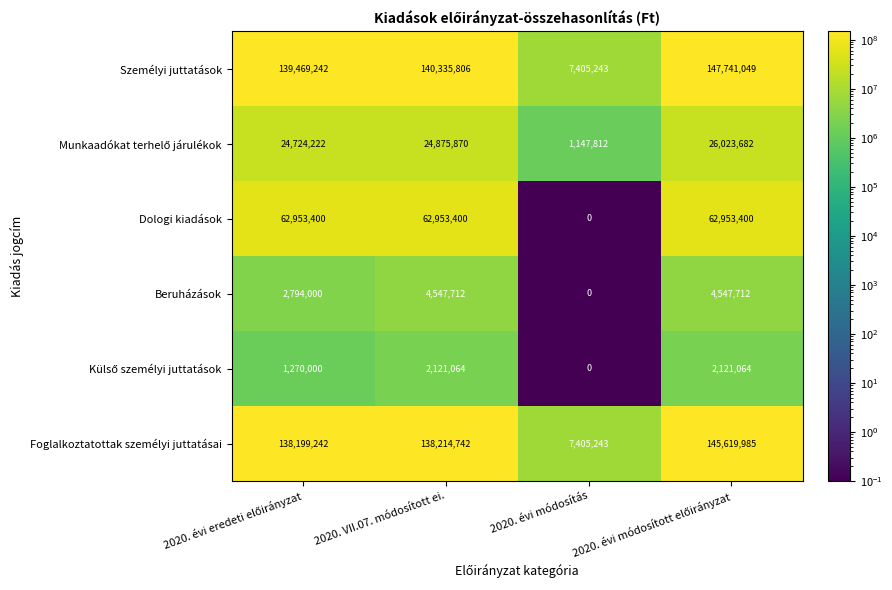

Which series has the largest total across all categories?

Személyi juttatások